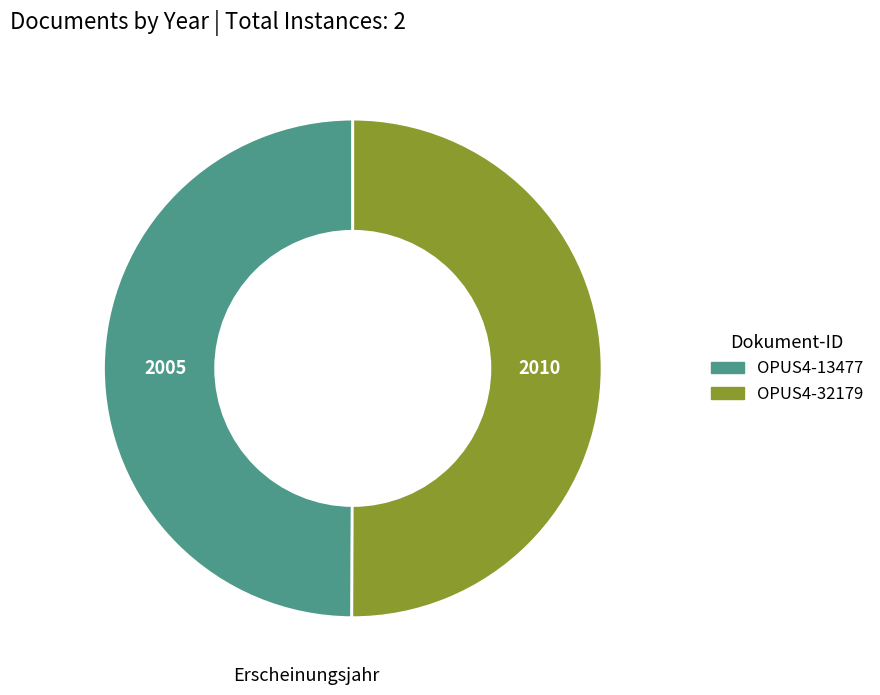

Do OPUS4-32179 and OPUS4-13477 together represent more than half of the pie?

Yes